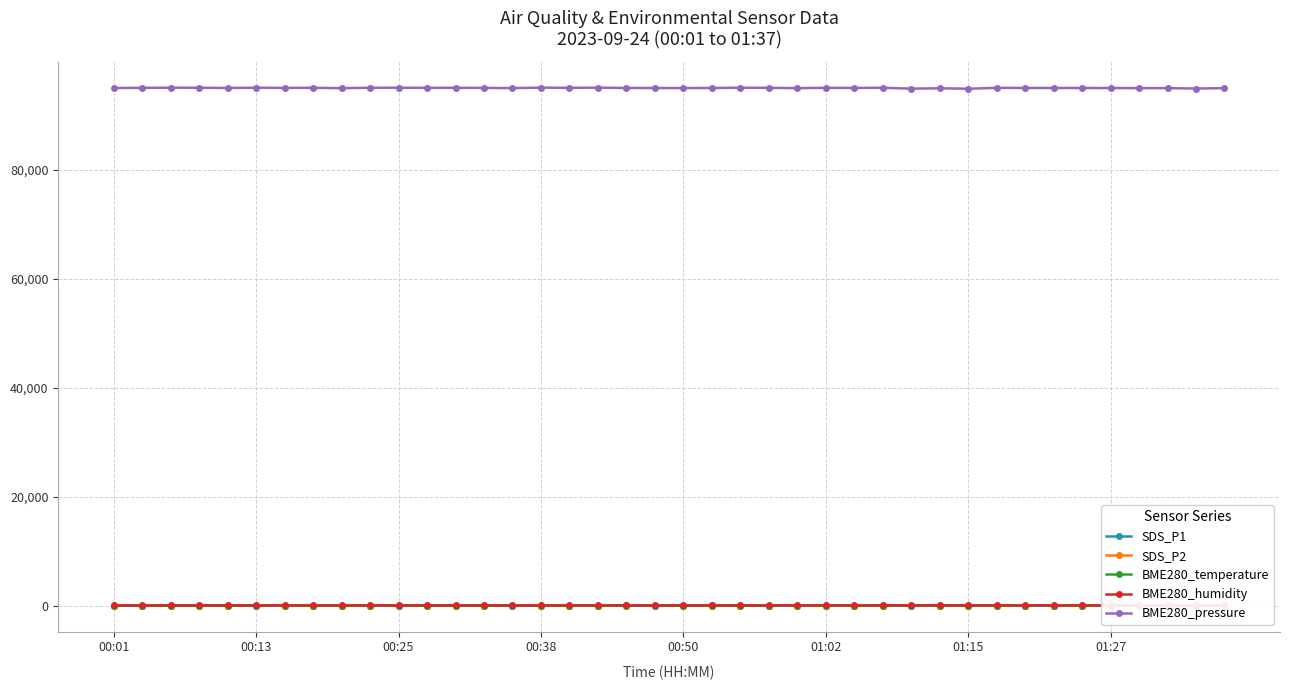

What is the maximum value for BME280_temperature?

24.9